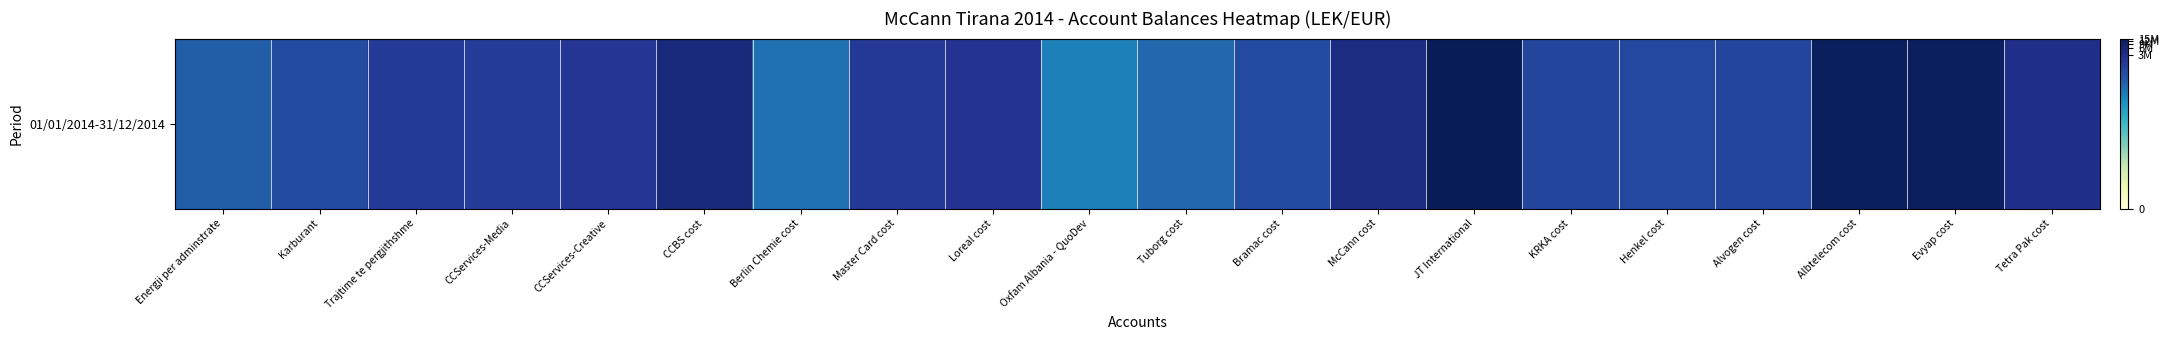

At which label is the value closest to 13?

Bramac cost